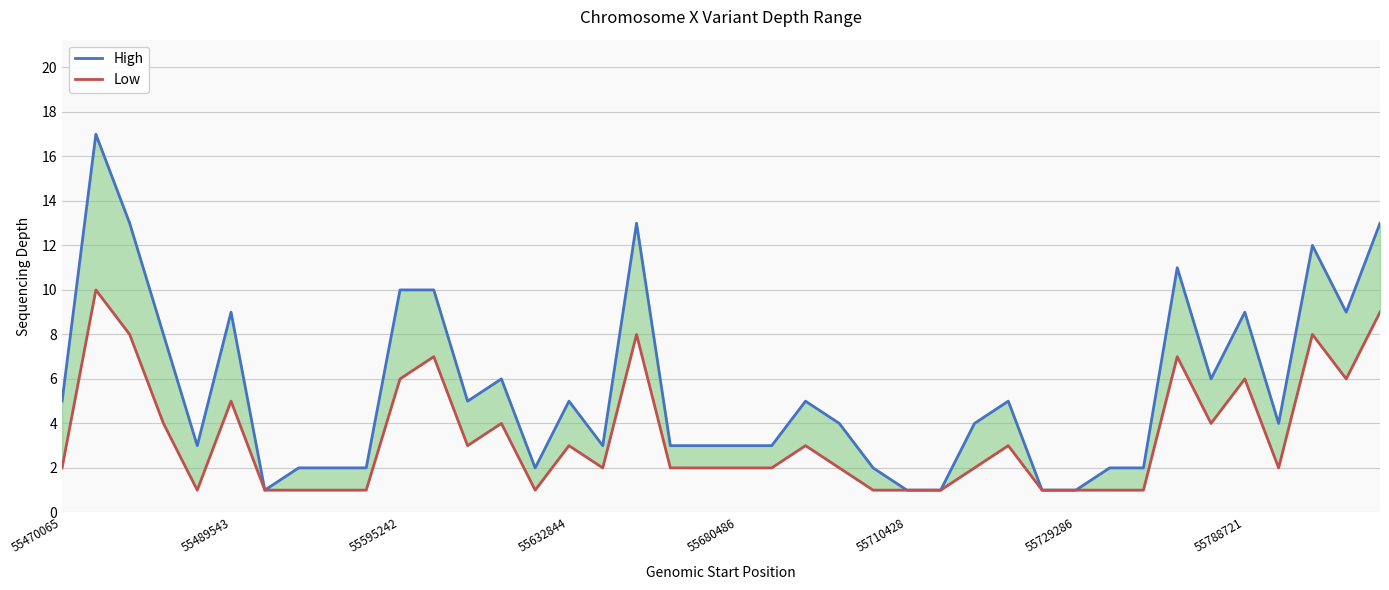

At how many categories does at least one series exceed 4?

19